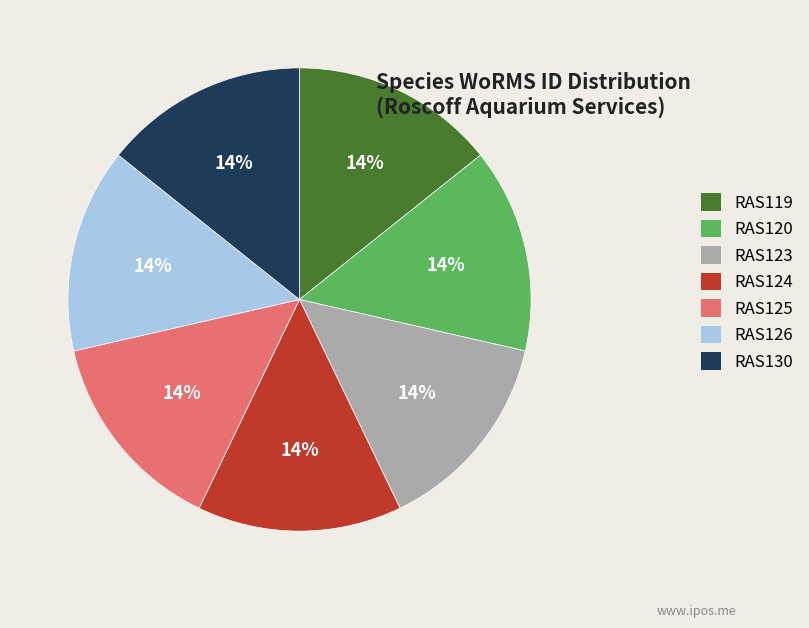

What percentage is the RAS119 slice, to the nearest percent?

14%